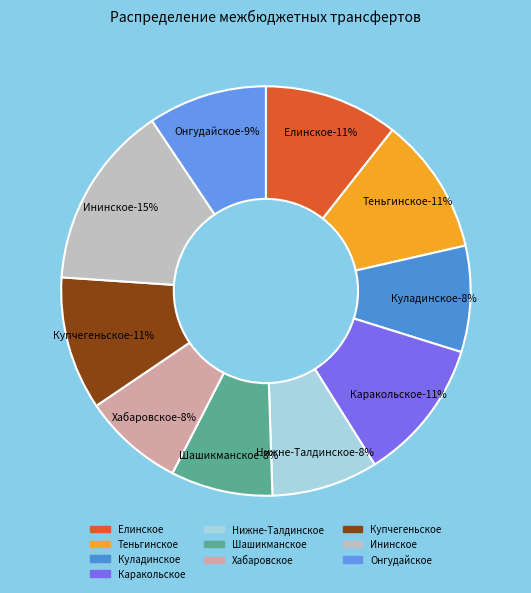

Which has a higher value, Ининское or Теньгинское?

Ининское